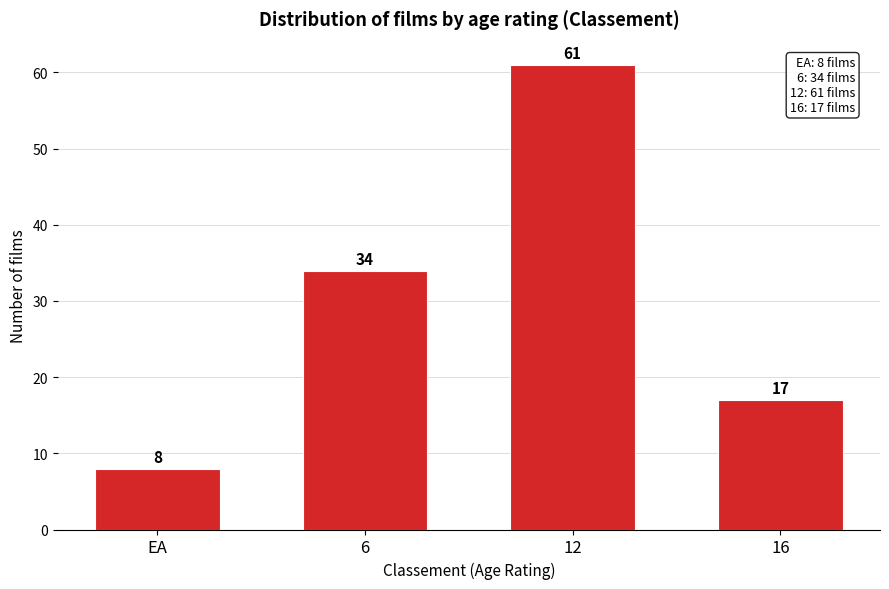

Reading left to right, transcribe all the data shown in this chart.

8	34	61	17